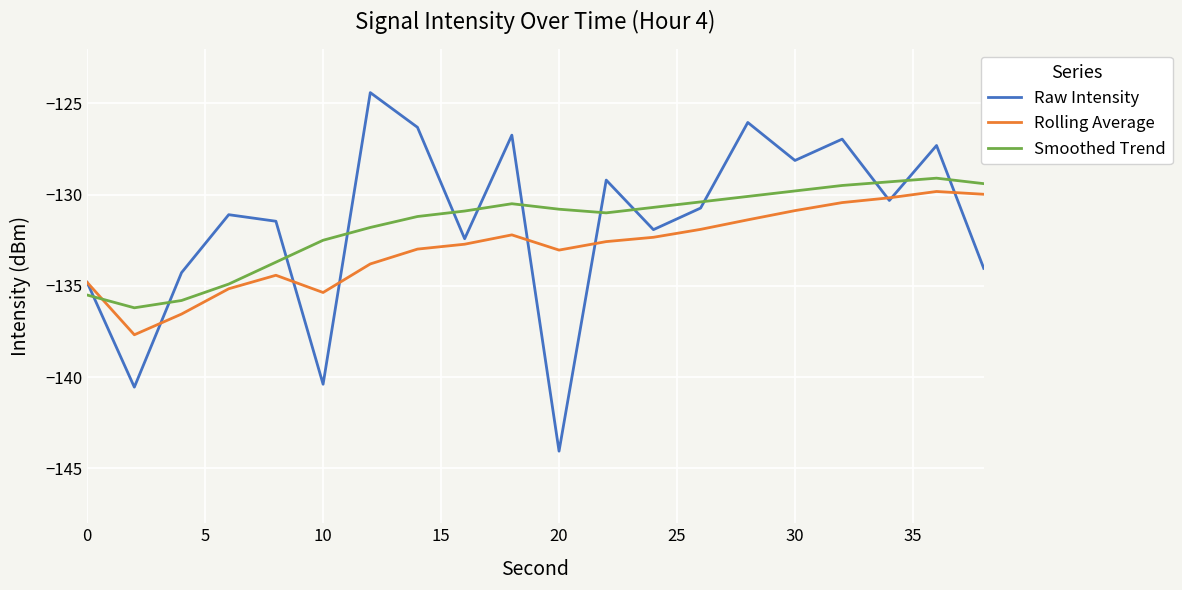

After their last crossing, which series has the higher values: Raw Intensity or Smoothed Trend?

Smoothed Trend